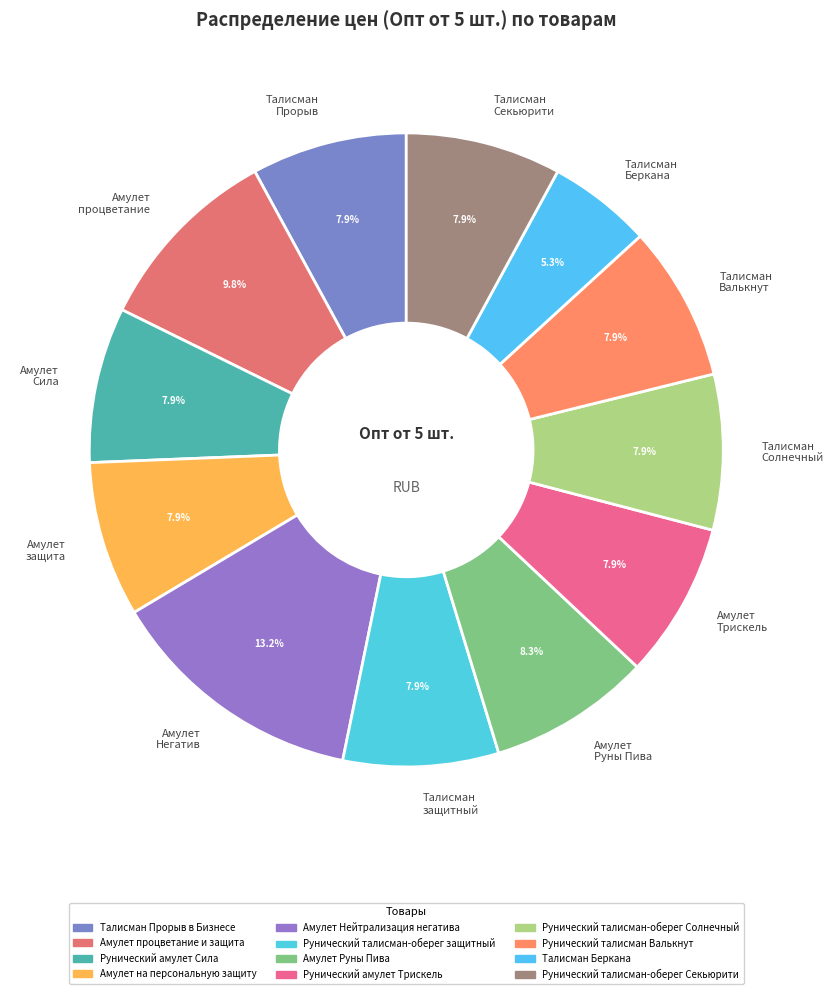

Combined, do Амулет процветание and Талисман Солнечный account for over 50%?

No